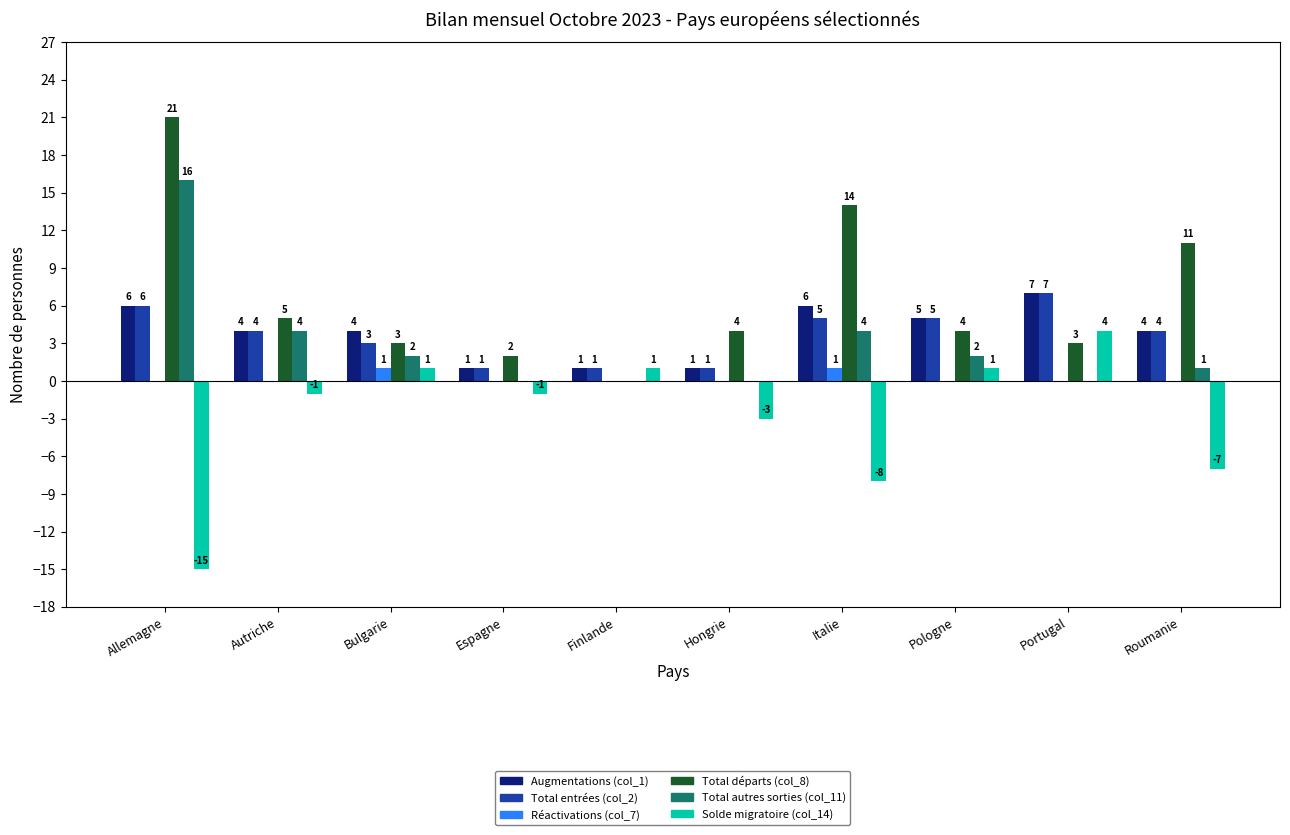

At which category is the sum across all series the highest?

Allemagne